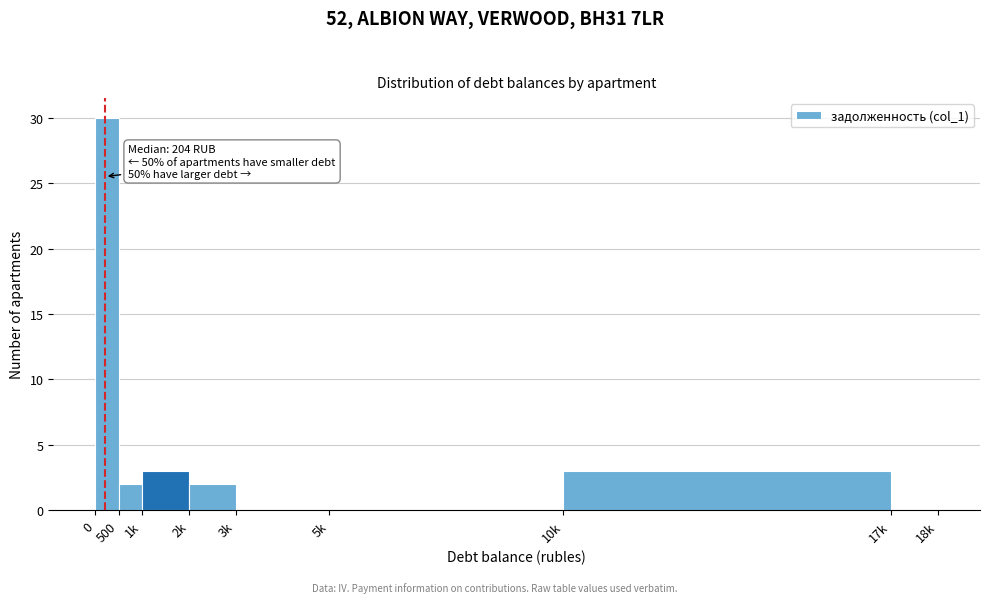

Reading left to right, list all the values displayed in this chart.

0=30	500=2	1k=3	2k=2	3k=0	5k=0	10k=3	17k=0